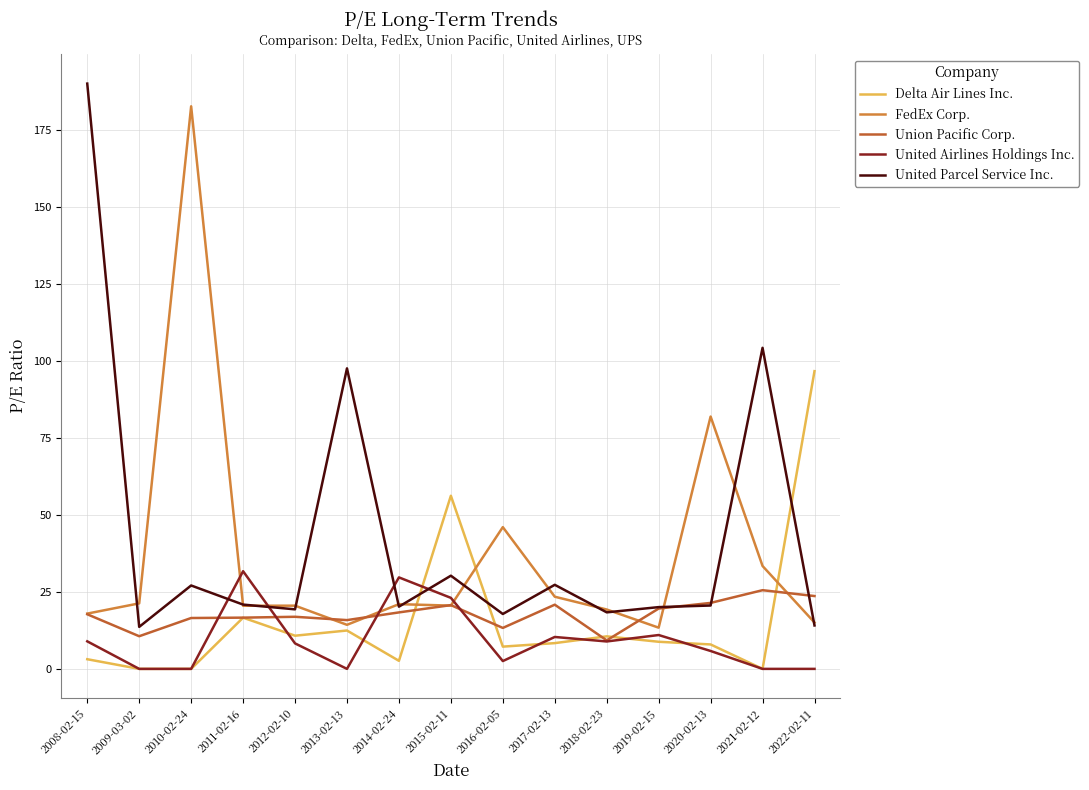

After their last crossing, which series has the higher values: United Parcel Service Inc. or Delta Air Lines Inc.?

Delta Air Lines Inc.